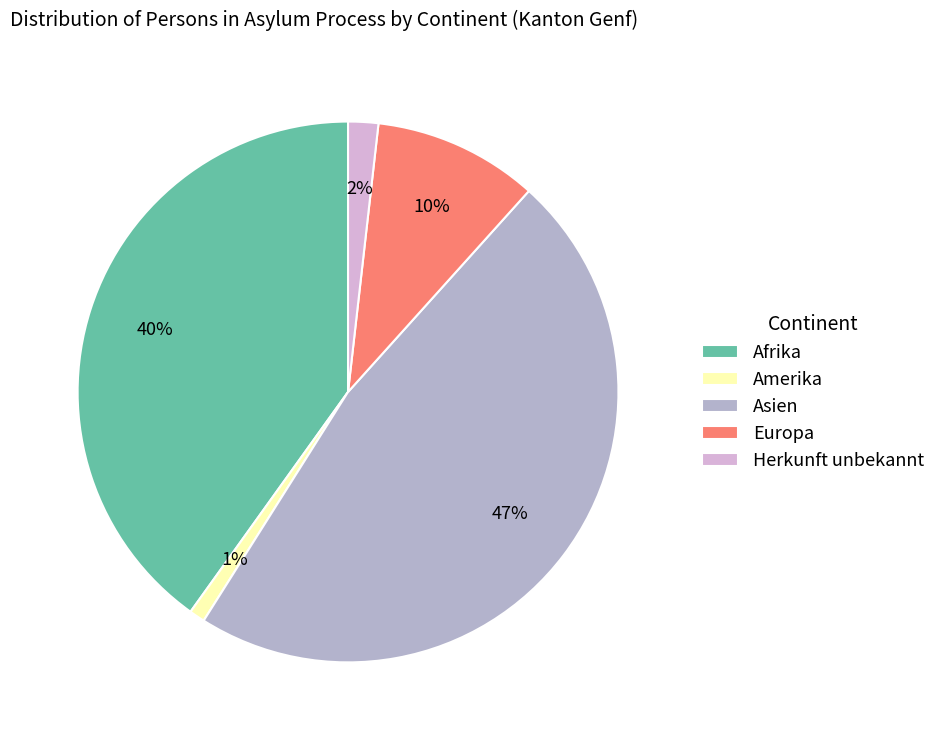

To the nearest percent, what portion does Asien represent?

47%